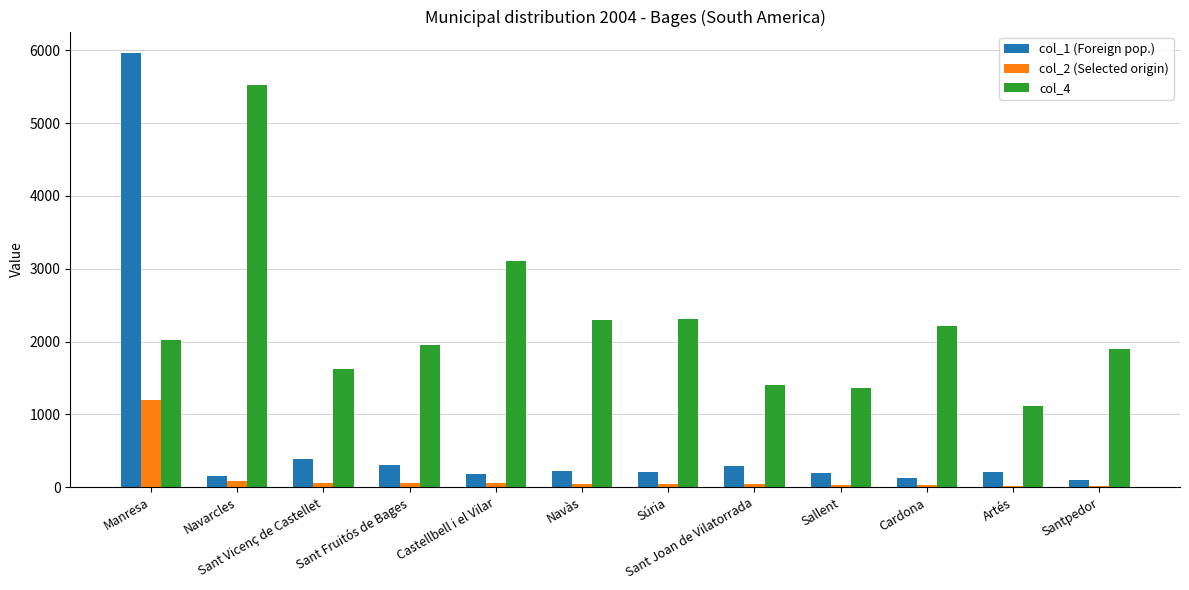

Which series has the widest spread of values?

col_1 (Foreign pop.)